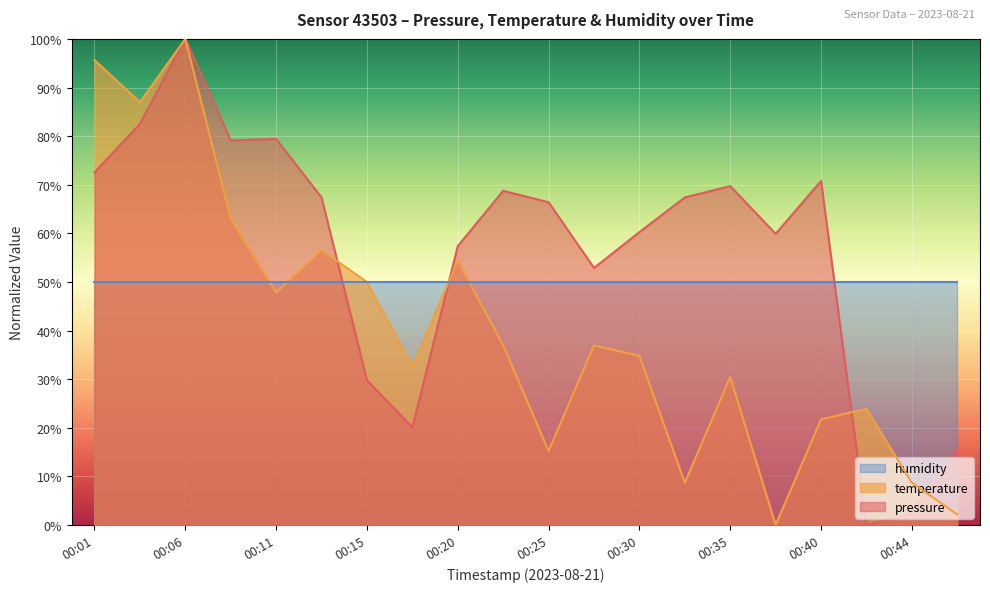

True or false: humidity and pressure cross at least once.

True